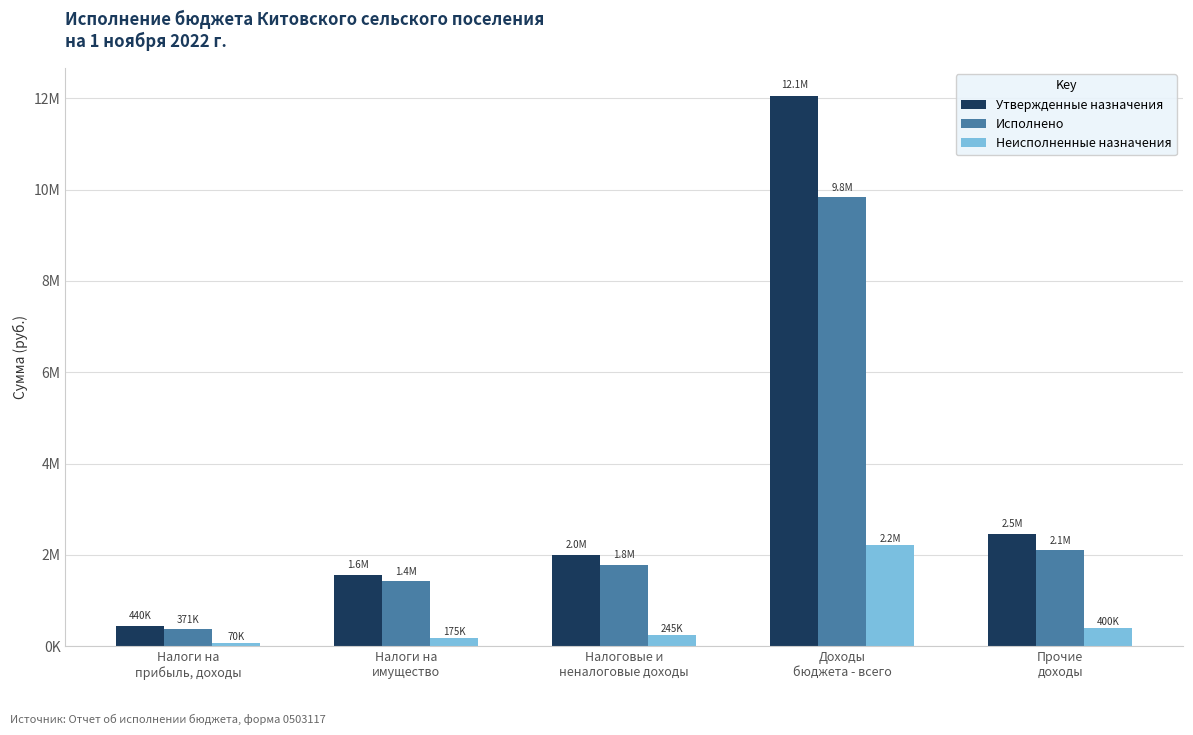

Which series has the largest total across all categories?

Утвержденные назначения